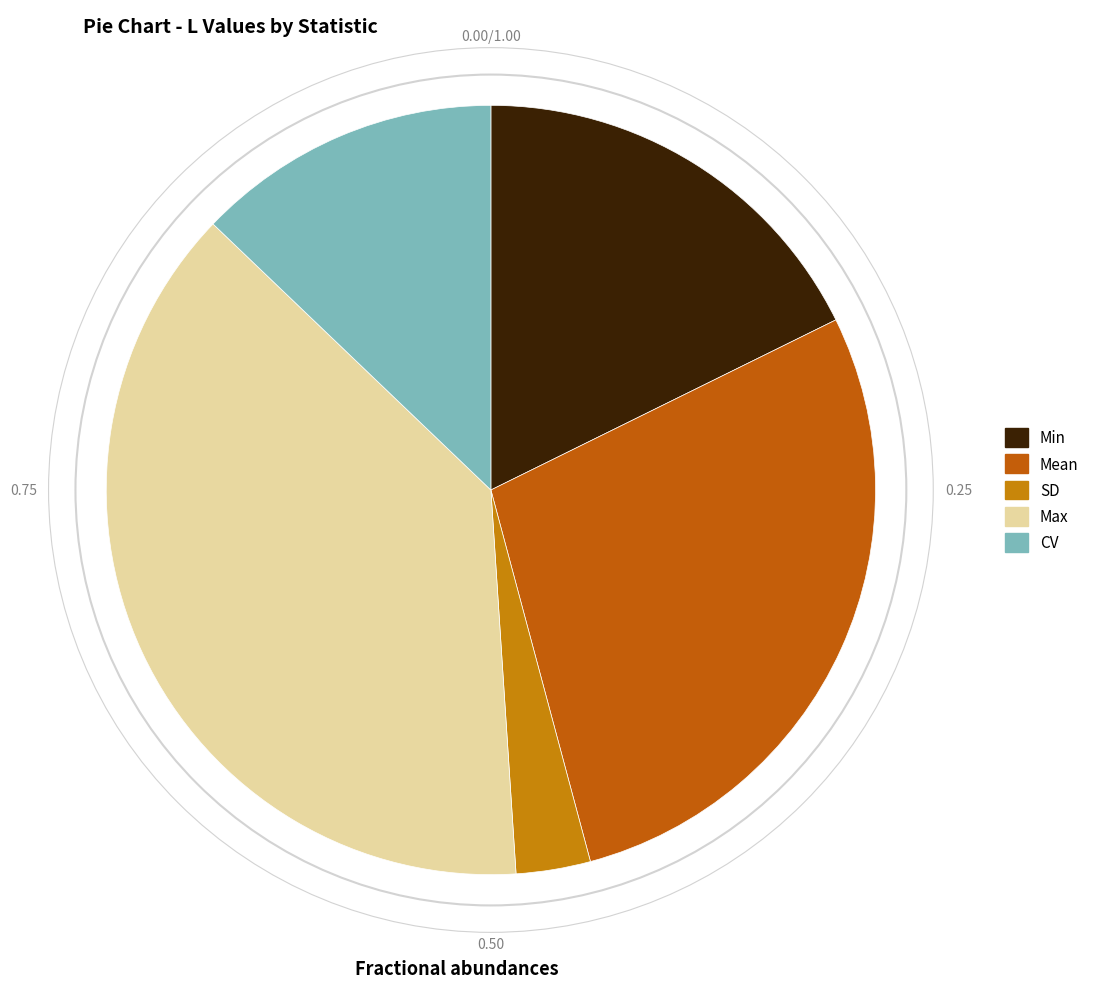

Does CV account for over 50% of the chart?

No